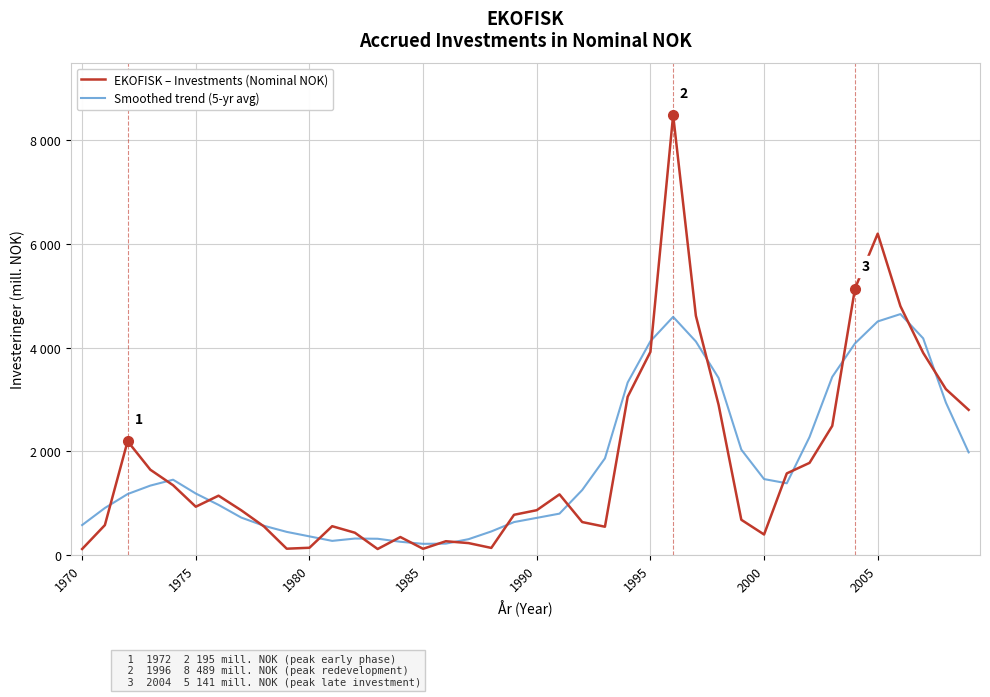

Does the chart have visible grid lines?

Yes